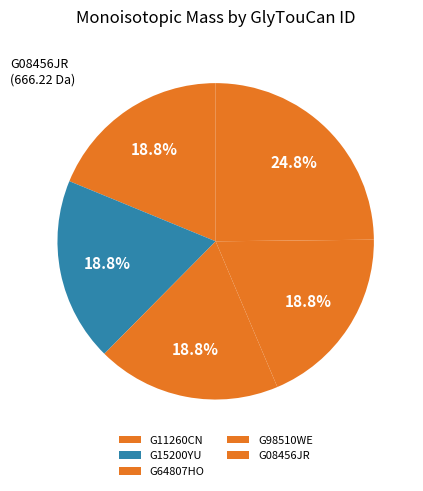

To the nearest percent, what percentage of the pie is G08456JR?

25%